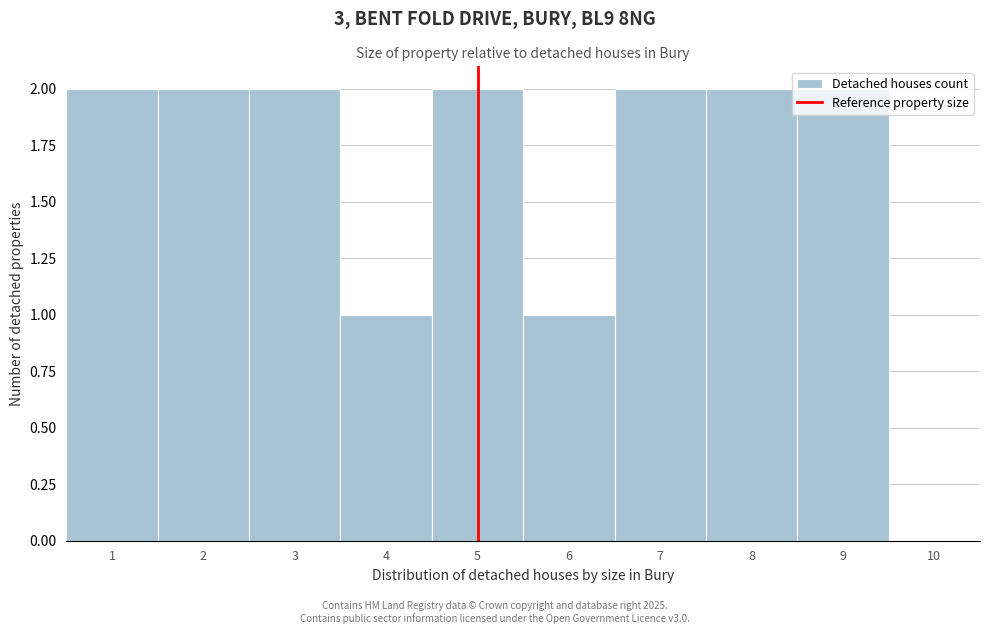

Reading left to right, transcribe this chart: for each bar, give the range it covers on the x-axis and its height. The values are not printed on the chart, so give them approximately, as read against the axis.

0.5 to 1.5: 2
1.5 to 2.5: 2
2.5 to 3.5: 2
3.5 to 4.5: 1
4.5 to 5.5: 2
5.5 to 6.5: 1
6.5 to 7.5: 2
7.5 to 8.5: 2
8.5 to 9.5: 2
9.5 to 10.5: 0